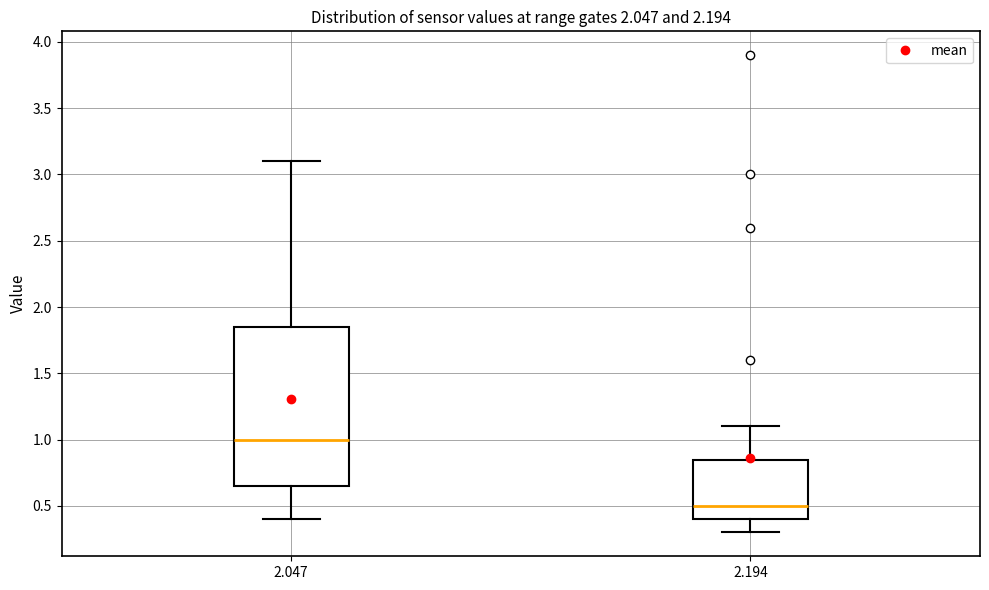

Which box's median line is the lowest?

2.194